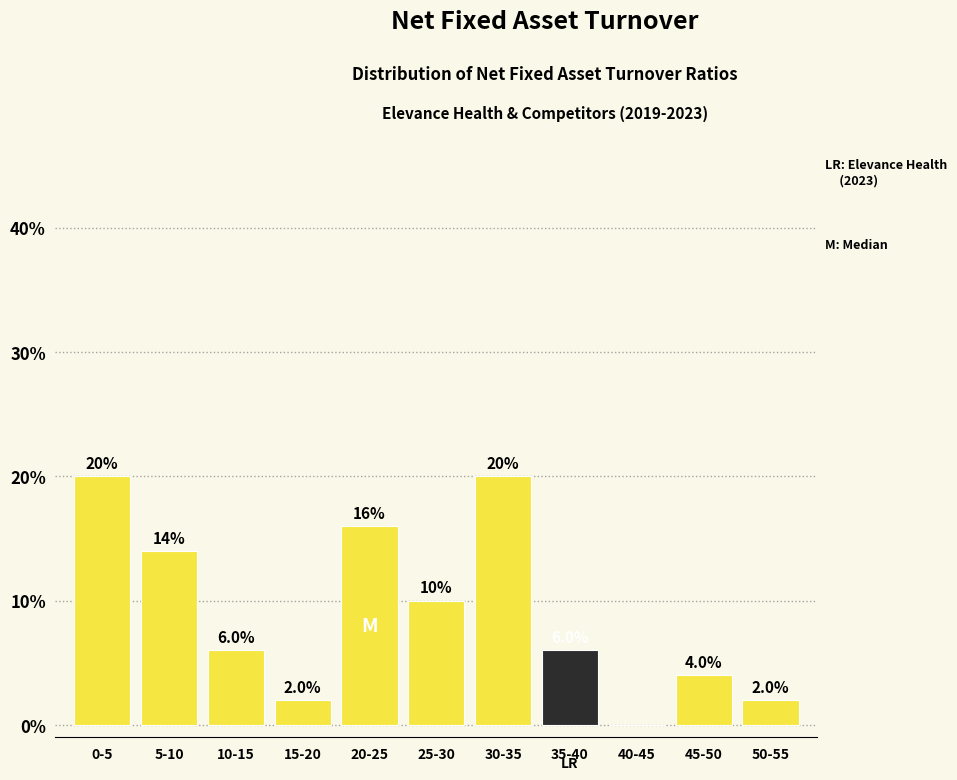

Reading left to right, what are all the values shown in this chart?

0-5=20.0	5-10=14.0	10-15=6.0	15-20=2.0	20-25=16.0	25-30=10.0	30-35=20.0	35-40=6.0	40-45=0.0	45-50=4.0	50-55=2.0